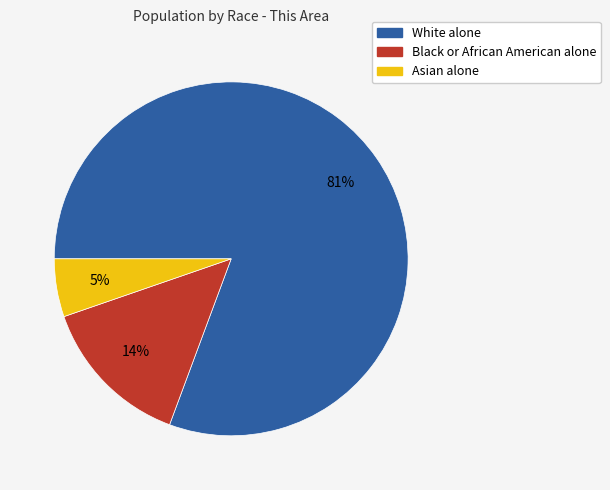

Rank the categories by value from highest to lowest.

White alone, Black or African American alone, Asian alone